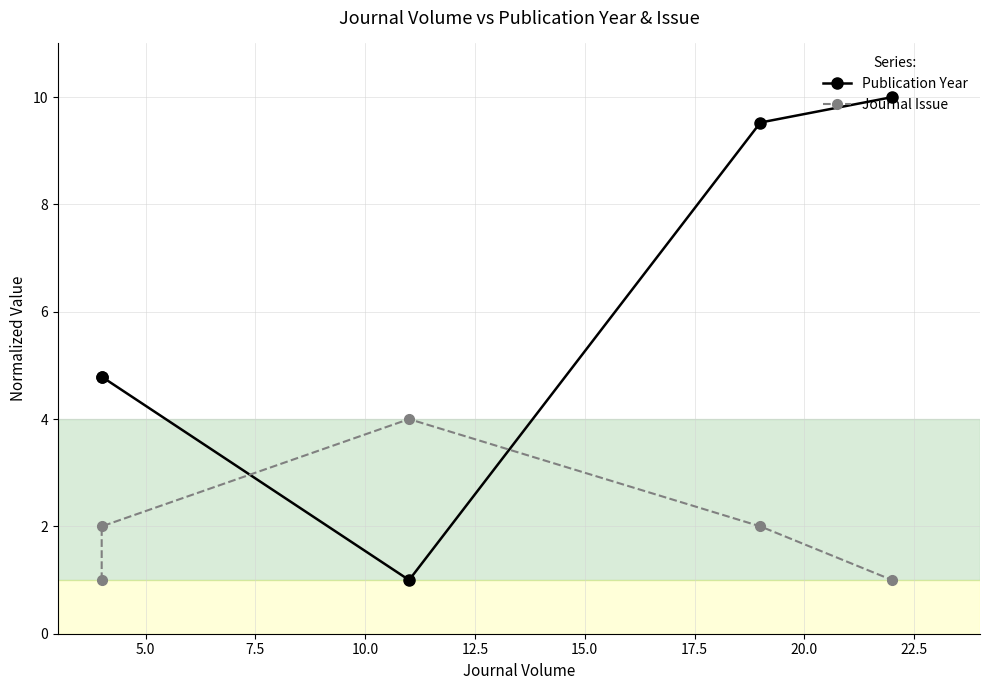

What is the average value of the Journal Issue series?

2.0